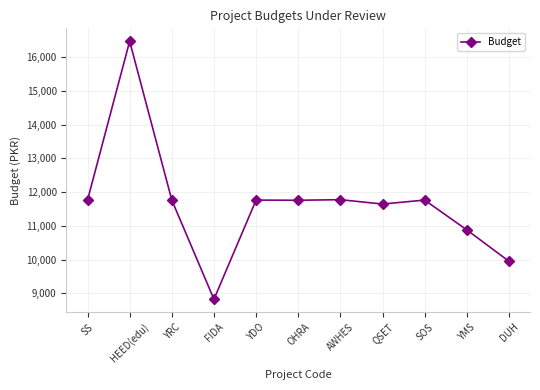

Where is the first local maximum?

HEED(edu)